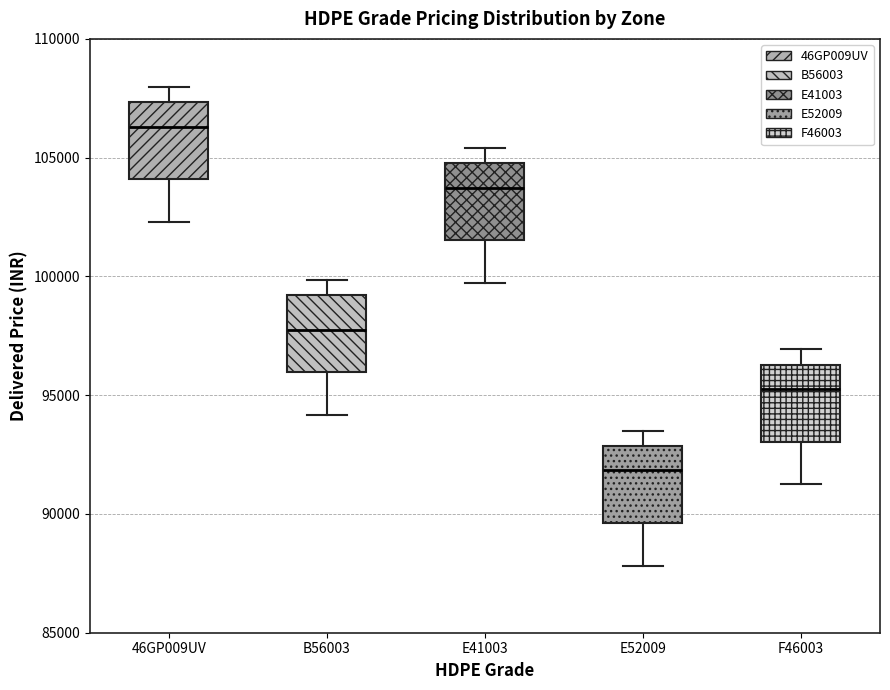

Reading left to right, read every box against the y-axis: the position of its median line, the range the box covers, and the ends of its whiskers. The values are not printed on the chart, so give them approximately, as read against the axis.

46GP009UV: median 106500, box 104000 to 107500, whiskers 102500 to 108000
B56003: median 98000, box 96000 to 99000, whiskers 94000 to 100000
E41003: median 103500, box 101500 to 105000, whiskers 99500 to 105500
E52009: median 92000, box 89500 to 93000, whiskers 88000 to 93500
F46003: median 95500, box 93000 to 96500, whiskers 91500 to 97000